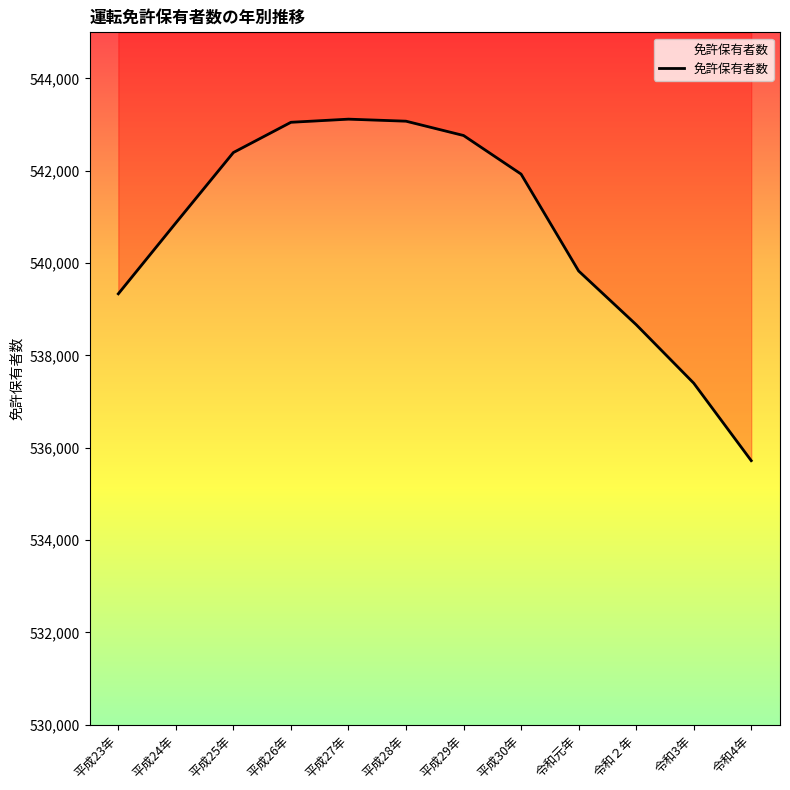

What is the label of the 7th point from the left?

平成29年